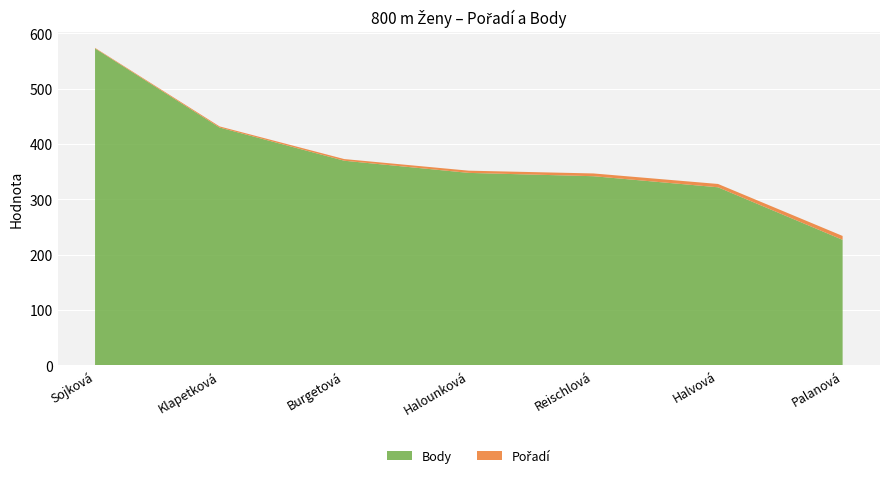

Reading left to right, list all the values displayed in this chart.

Pořadí: Sojková=1	Klapetková=2	Burgetová=3	Halounková=4	Reischlová=5	Halvová=6	Palanová=7
Body: Sojková=573	Klapetková=430	Burgetová=370	Halounková=348	Reischlová=342	Halvová=322	Palanová=227